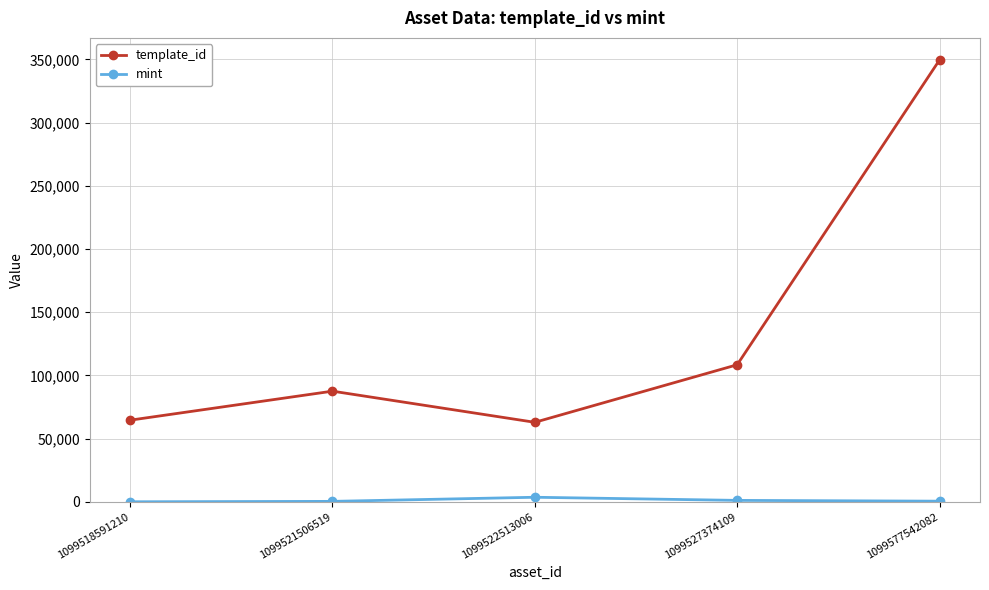

At how many categories does at least one series exceed 31503?

5